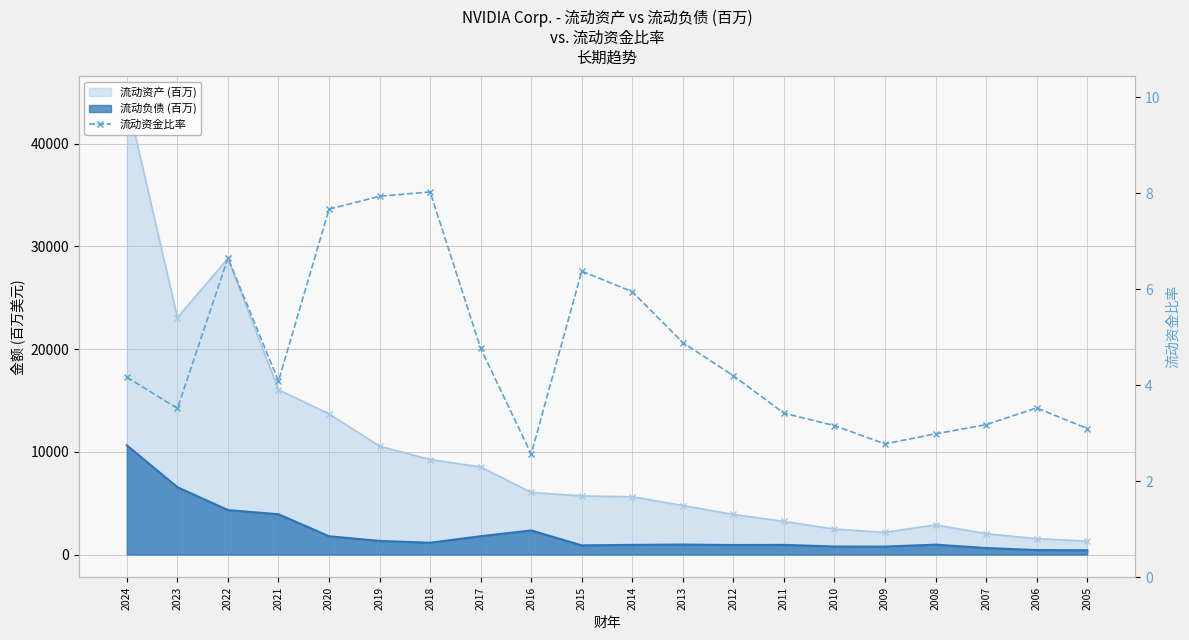

Reading right to left, what are all the values shown in this chart?

3.1	3.5	3.2	3.0	2.8	3.2	3.4	4.2	4.9	6.0	6.4	2.6	4.8	8.0	7.9	7.7	4.1	6.7	3.5	4.2